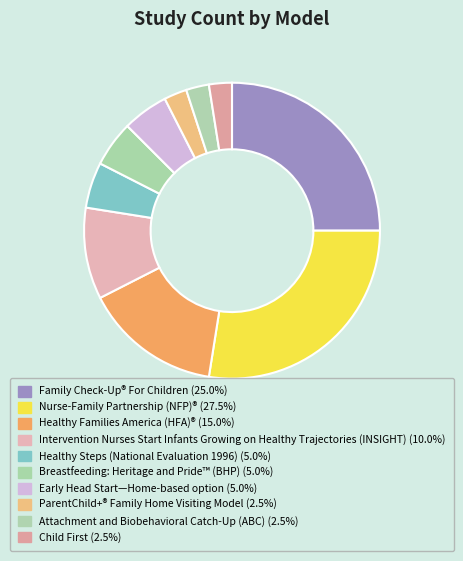

To the nearest percent, what percentage of the pie is Attachment and Biobehavioral Catch-Up (ABC)?

2%